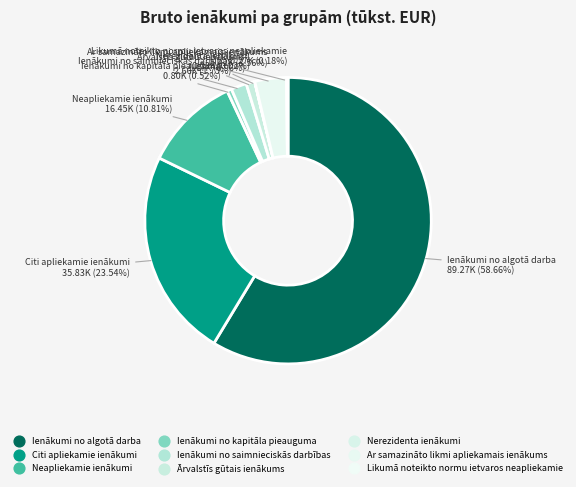

What is the largest slice in the pie chart?

Ienākumi no algotā darba